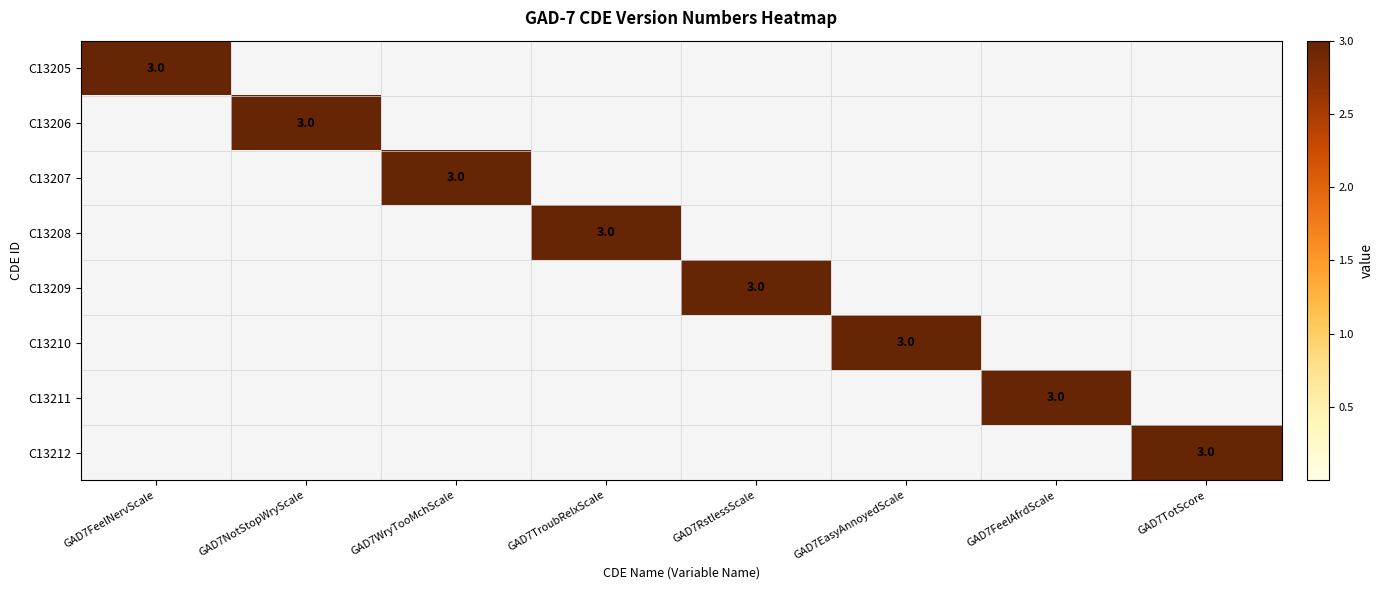

Which series has the largest total across all categories?

C13205